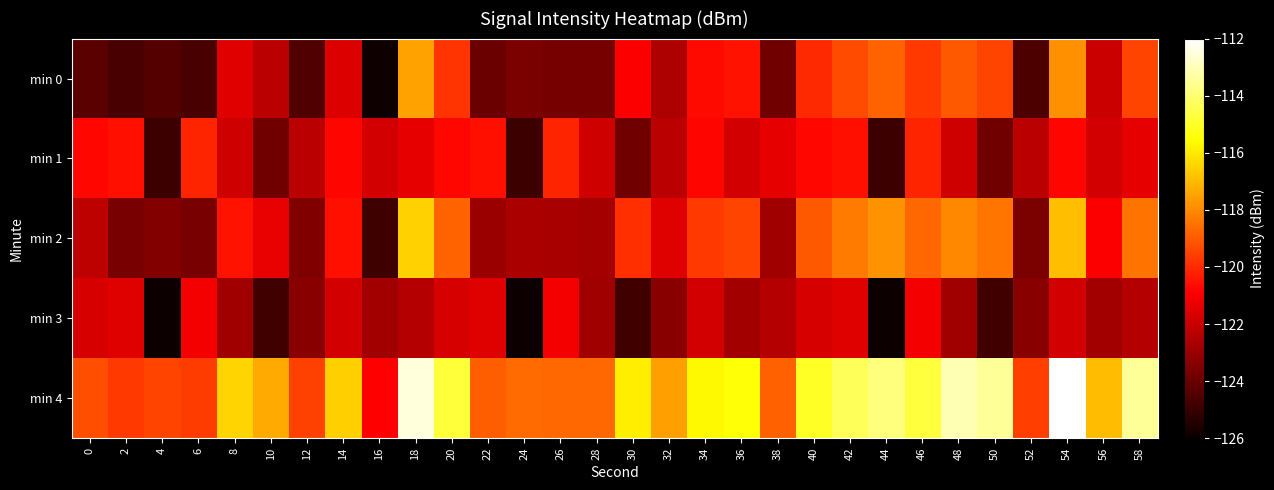

Which series has the largest total across all categories?

min 4